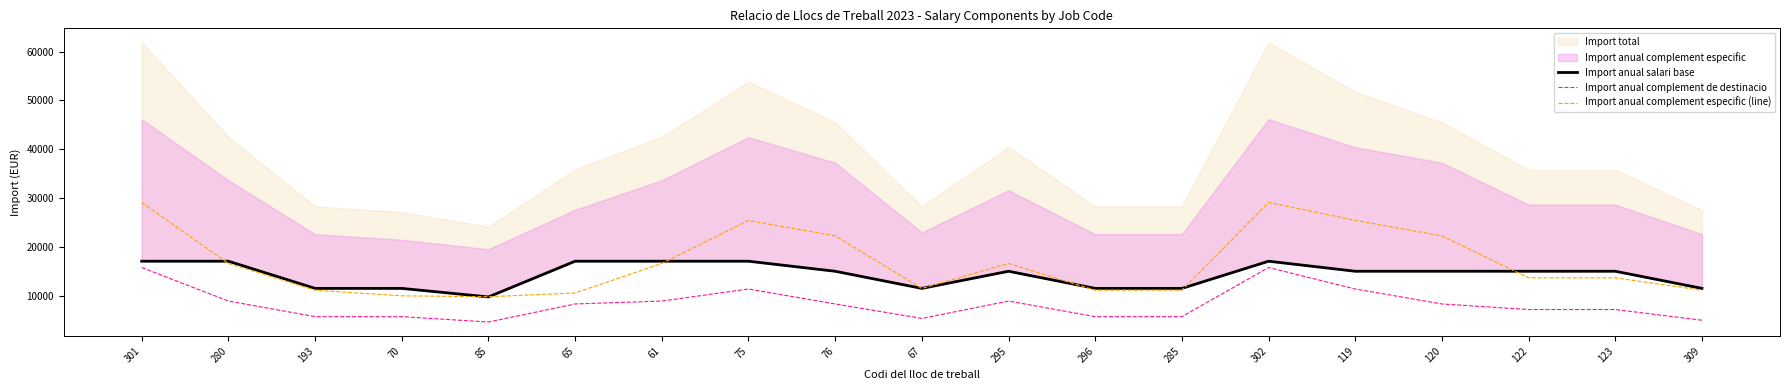

What is the average value of the Import anual salari base series?

14257.0